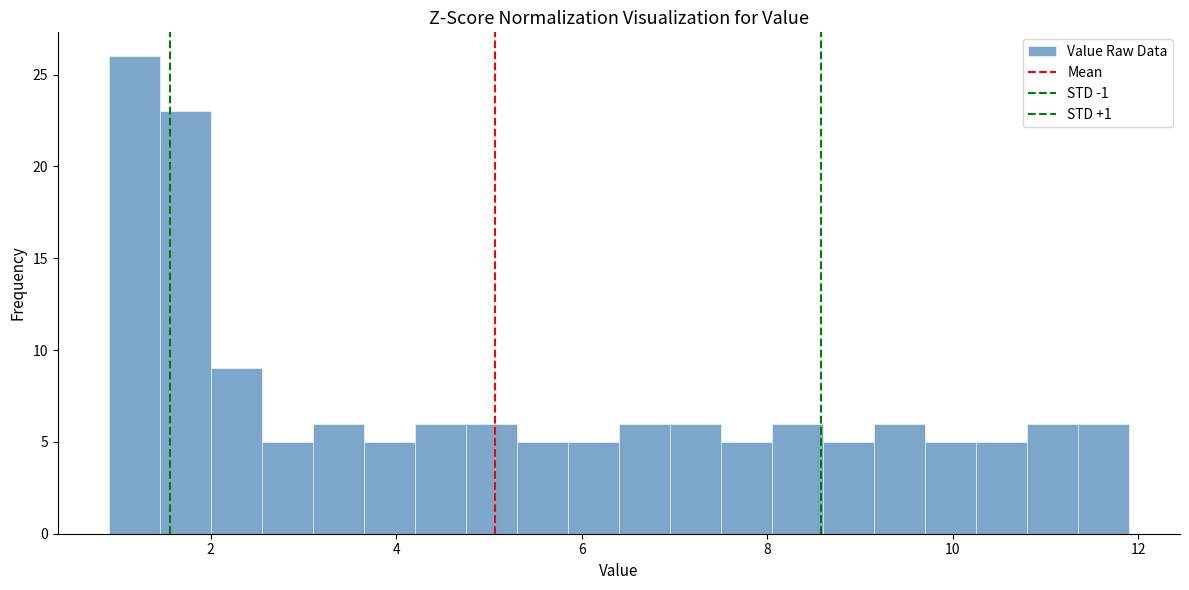

Around what value on the x-axis is the tallest bar? Give the approximate position of its centre, as read against the axis.

1.2